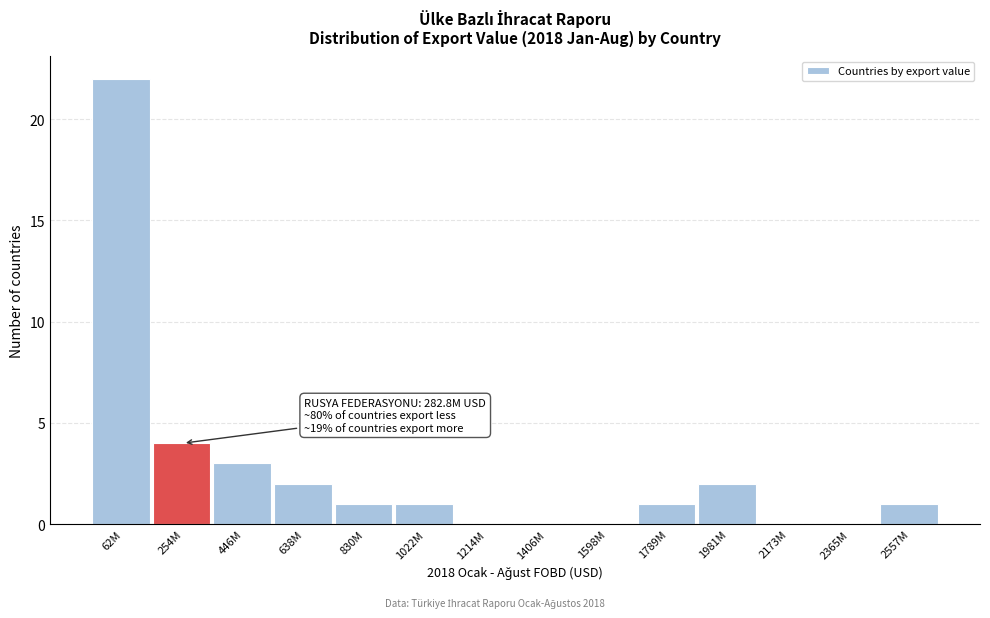

Reading left to right, transcribe all the data shown in this chart.

62M=22	254M=4	446M=3	638M=2	830M=1	1022M=1	1214M=0	1406M=0	1598M=0	1789M=1	1981M=2	2173M=0	2365M=0	2557M=1